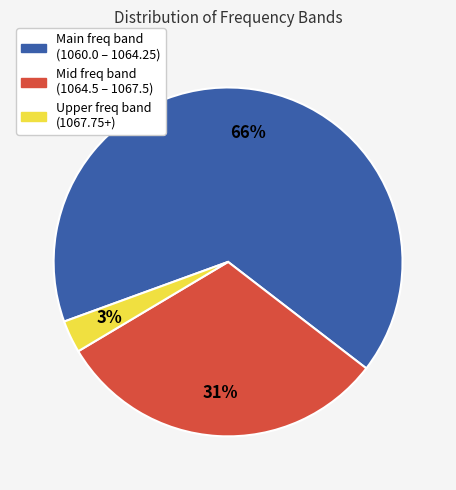

Is there any slice that represents more than half of the pie?

Yes